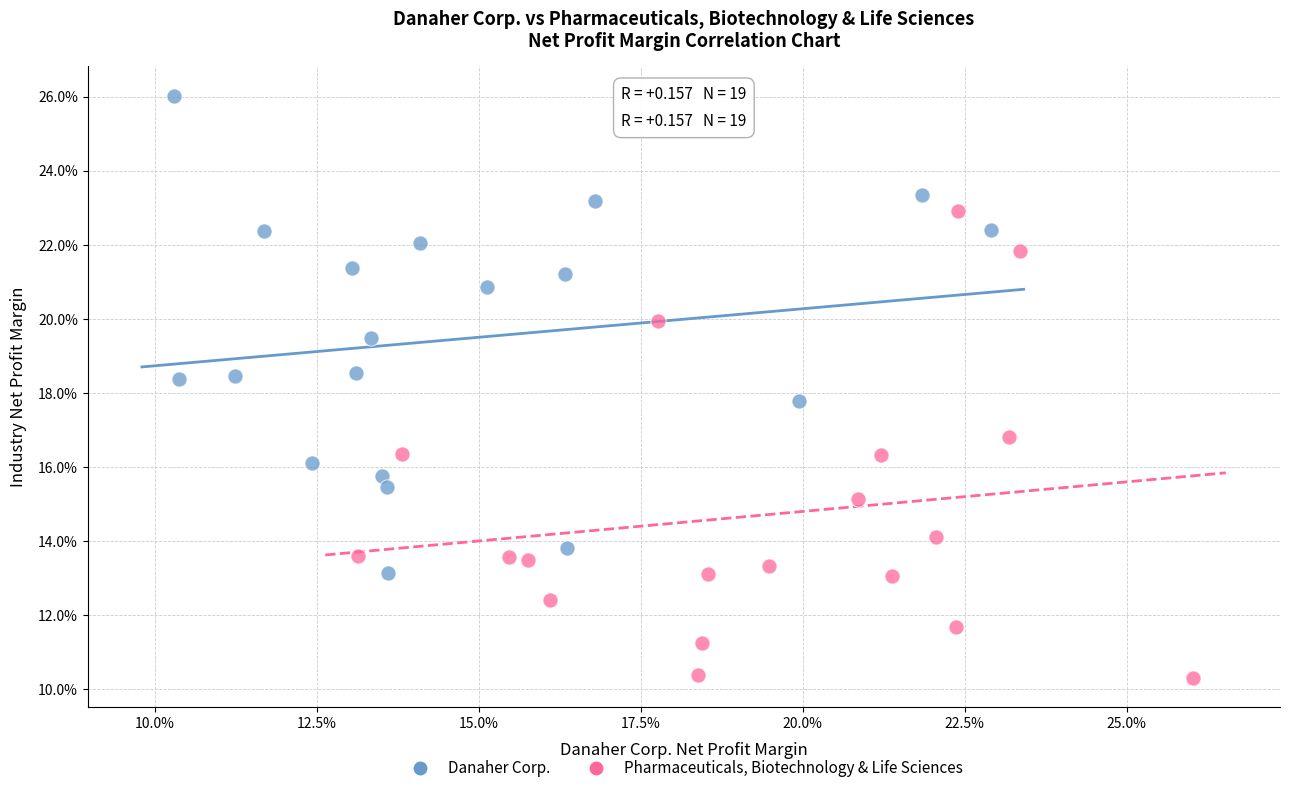

Which series has the widest spread of Y values?

Danaher Corp.